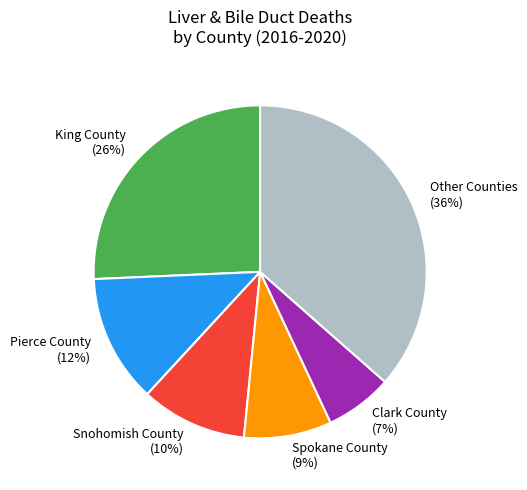

Between Snohomish County and King County, which is larger?

King County